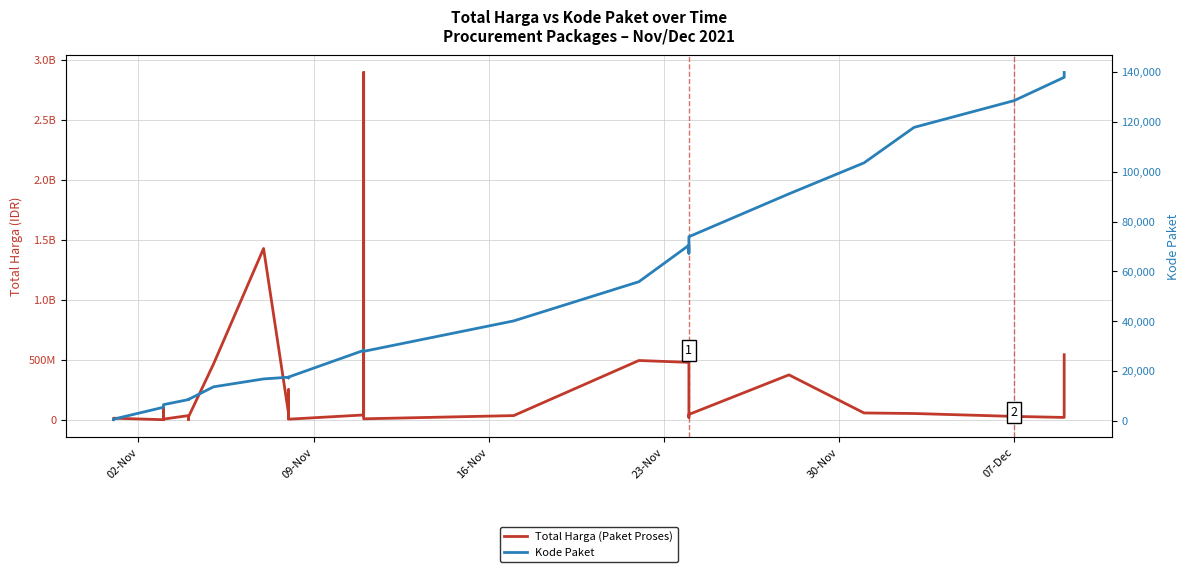

How many values in the Total Harga (Paket Proses) series are below 27412000?

17